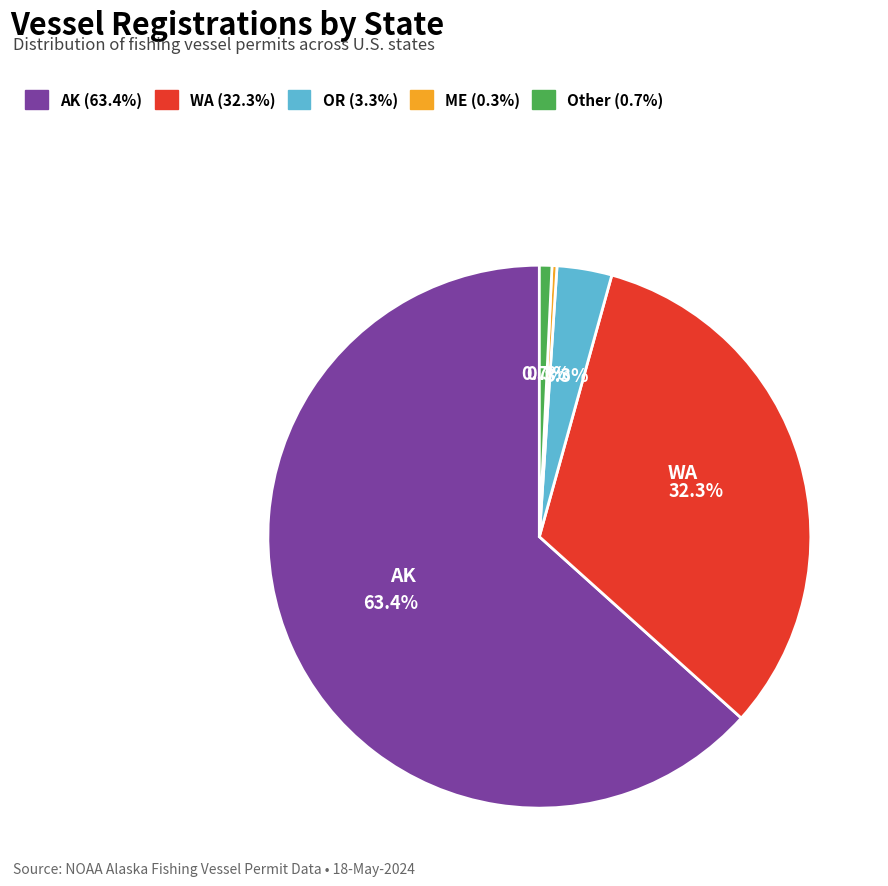

To the nearest percent, what is the difference between the largest and smallest slice percentages?

63%